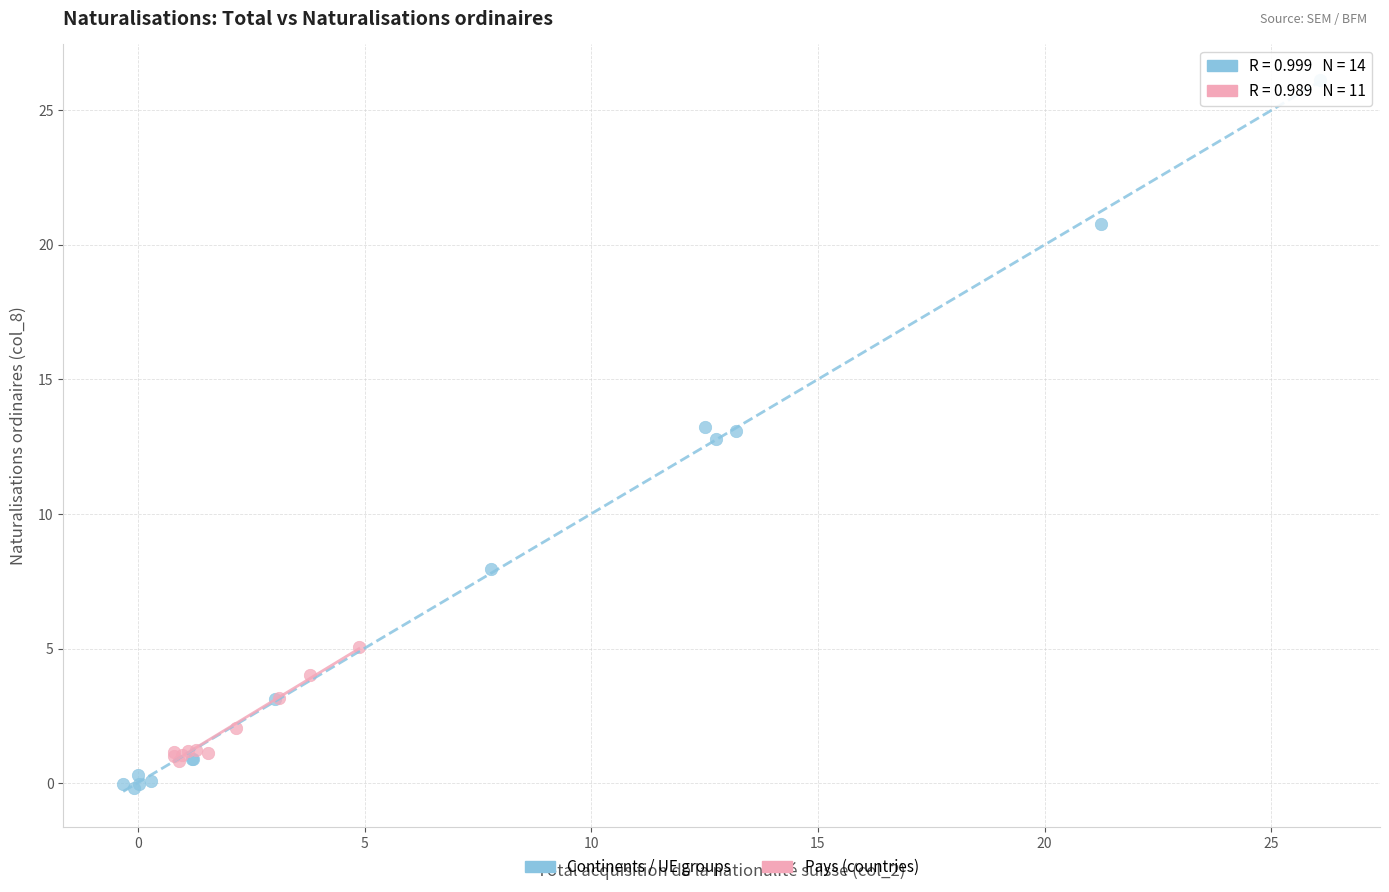

Which series contains the highest Y value?

Continents / UE groups